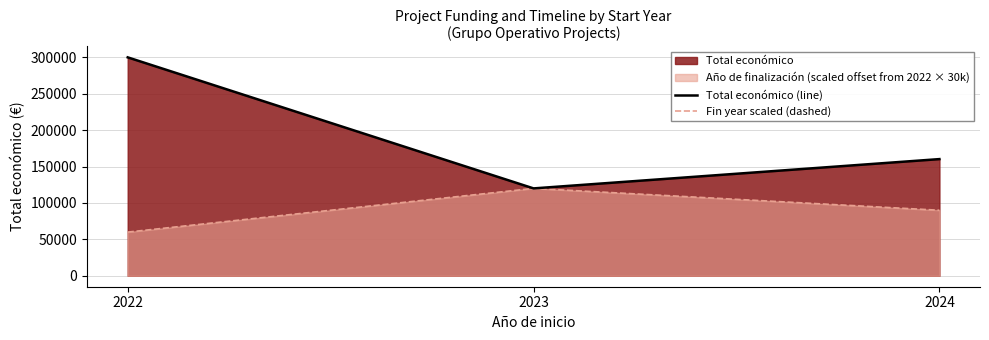

Reading left to right, extract all data points from this chart.

Total económico (line): 2022=299913	2023=120000	2024=160226
Fin year scaled (dashed): 2022=60000	2023=120000	2024=90000